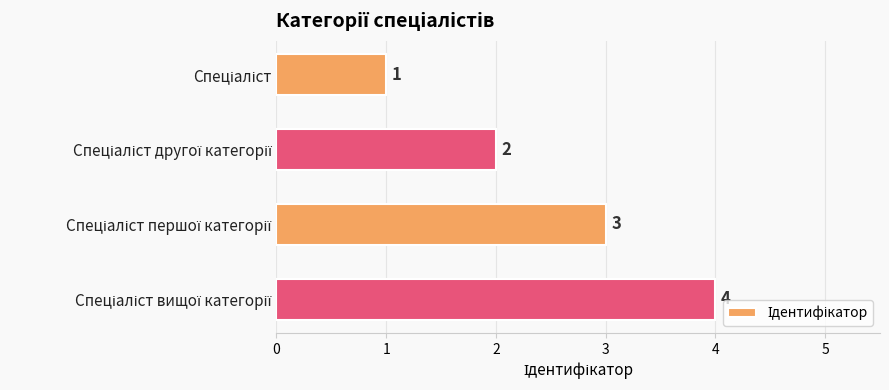

What is the sum of all values?

10